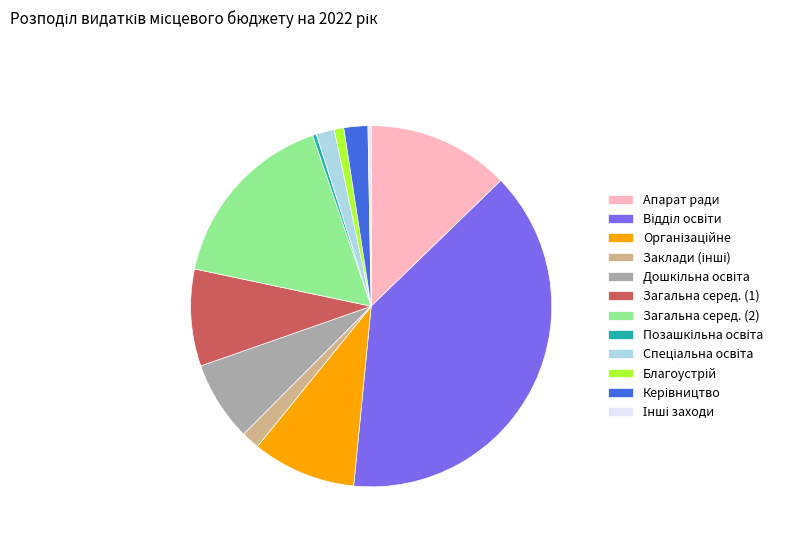

Is it true that Апарат ради is 13% of the pie?

True